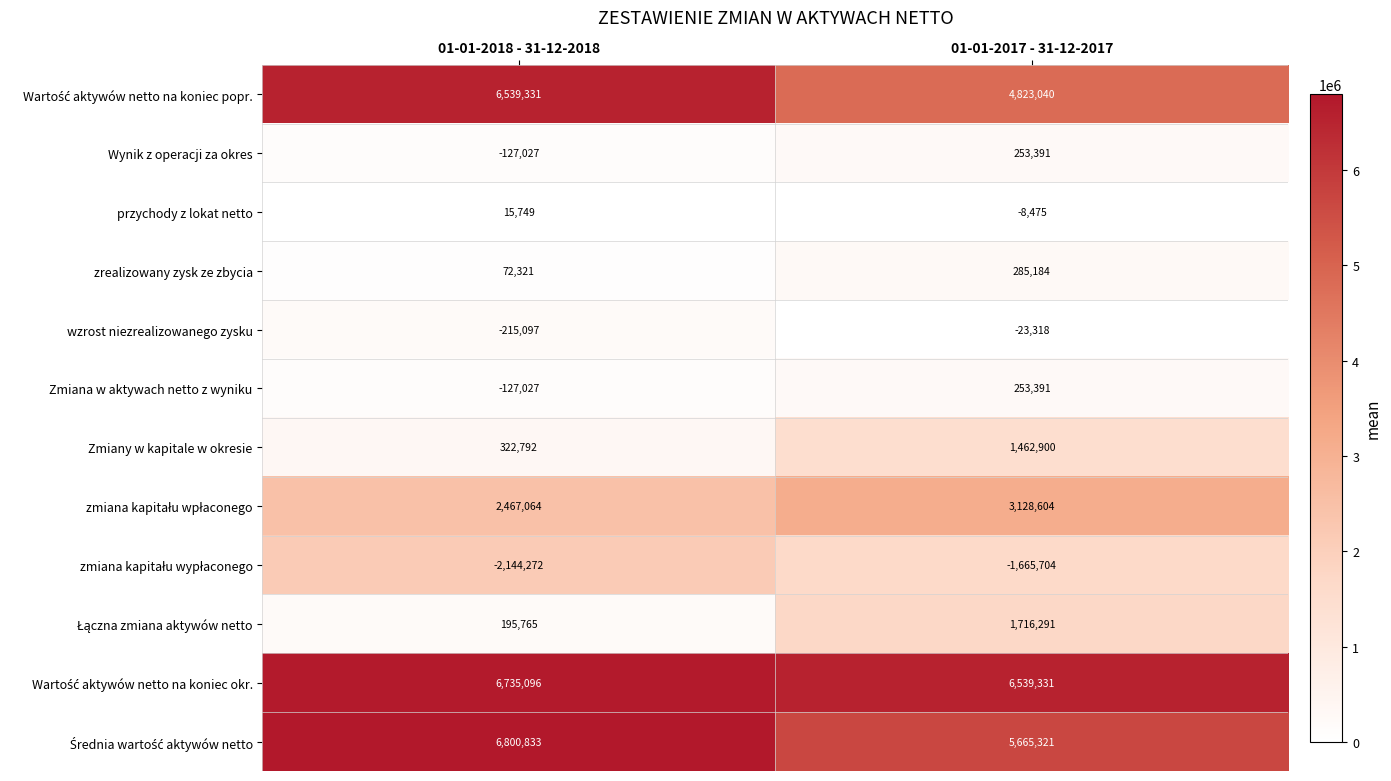

What is the total value across all series at 01-01-2018 - 31-12-2018?

20535528